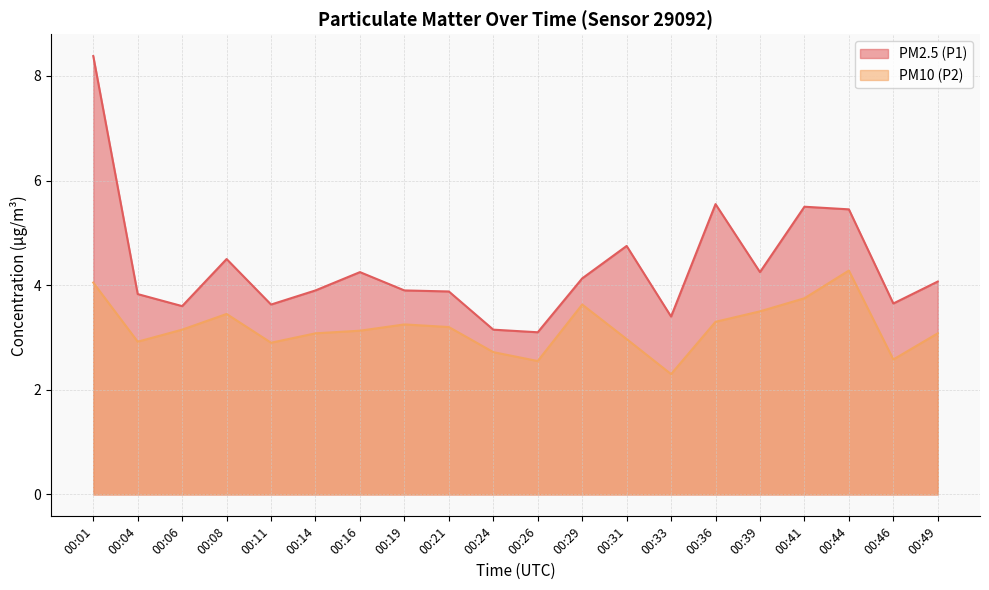

Does the chart have visible grid lines?

Yes